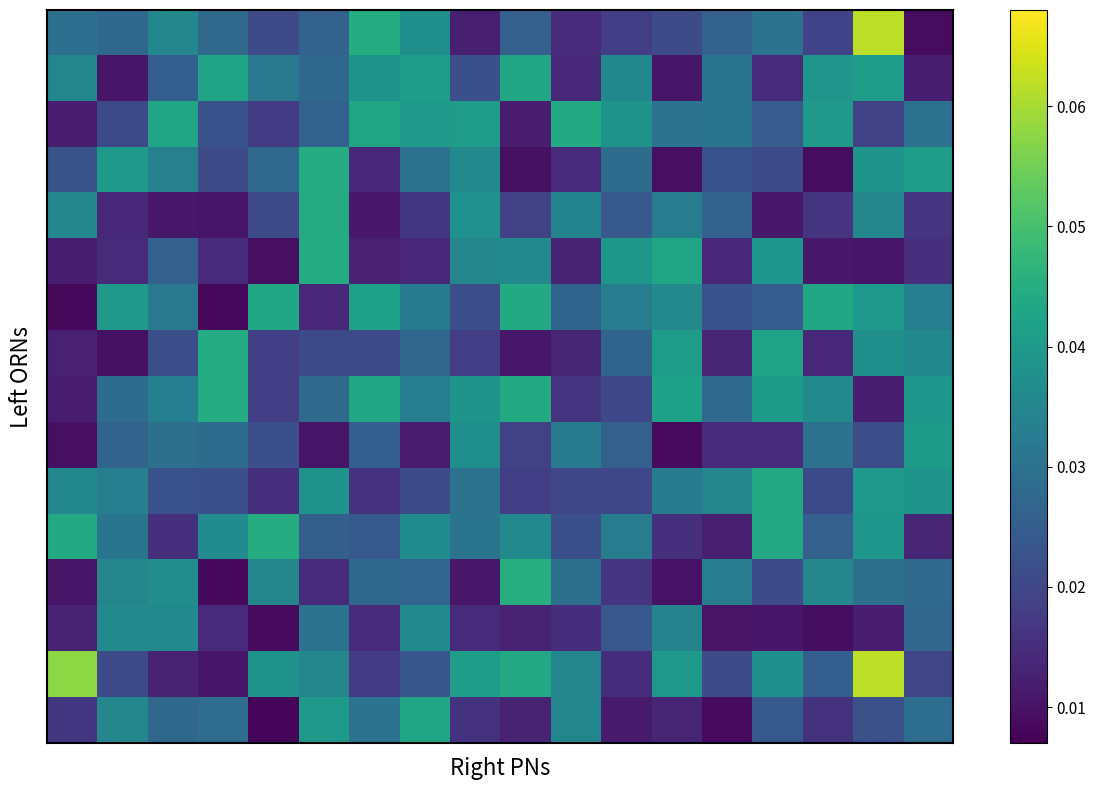

How many data points does each series have?

18